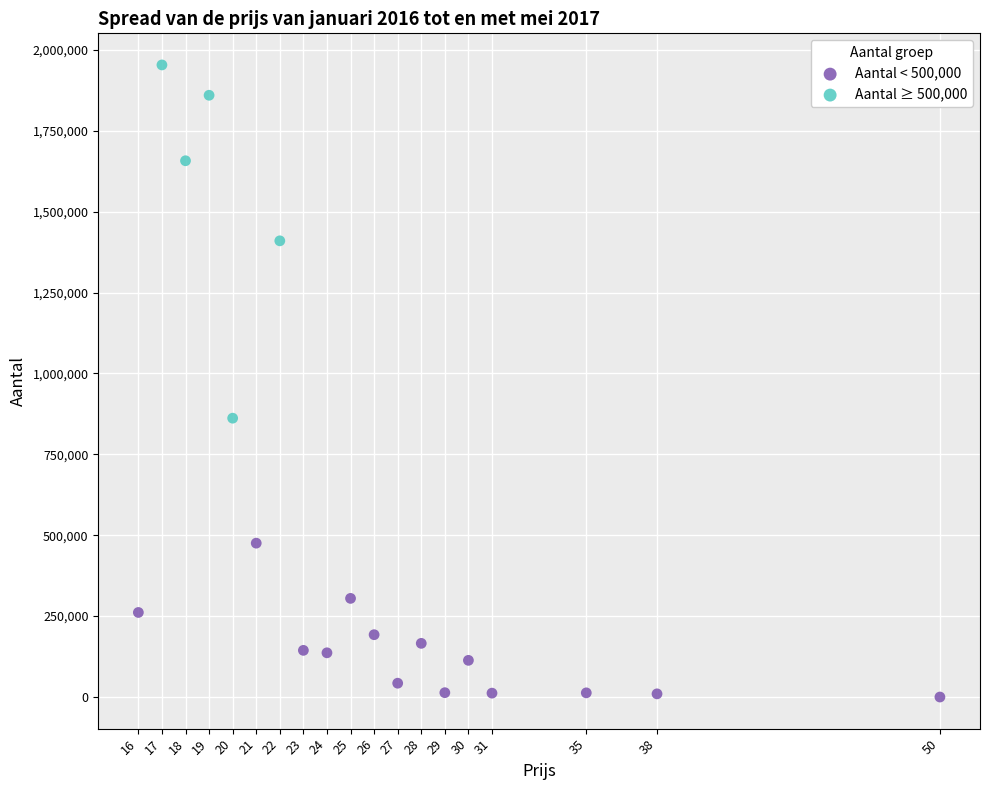

Which series reaches the minimum Y coordinate?

Aantal < 500,000